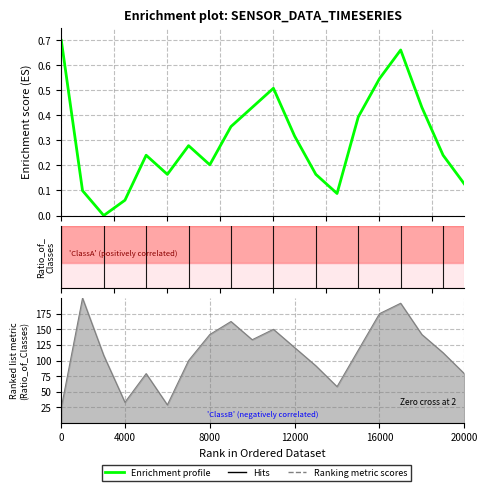

How many lines are shown in the chart?

1